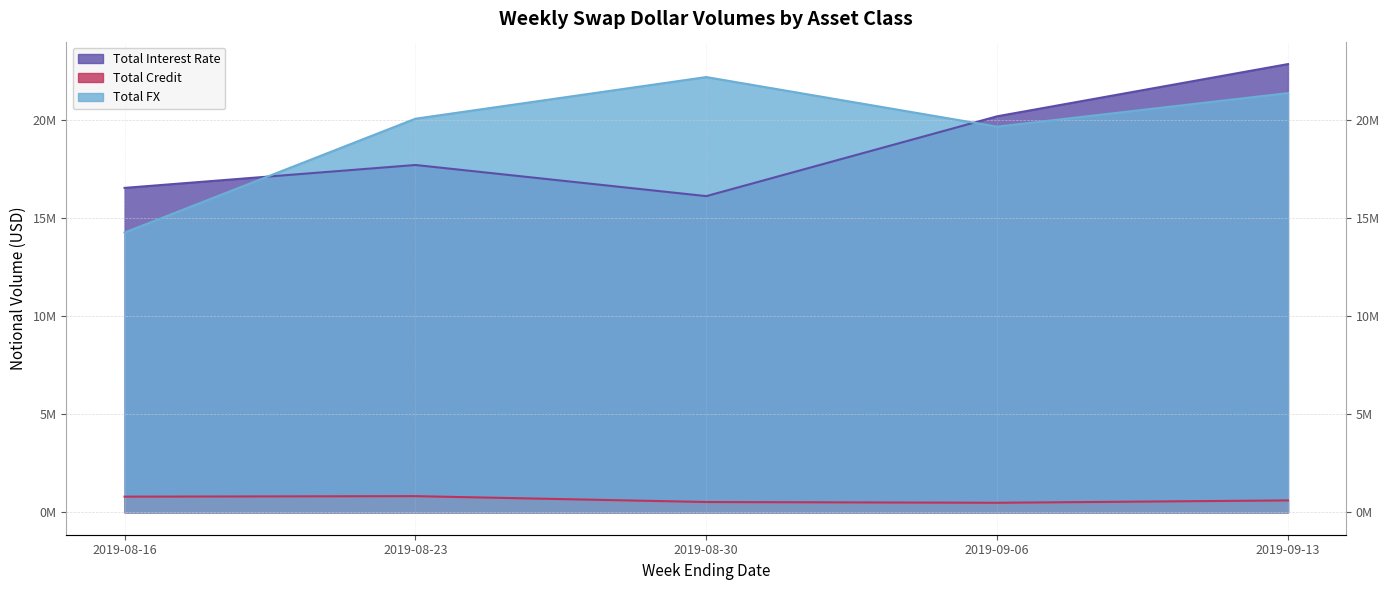

How many interior local valleys does the Total FX series have?

1